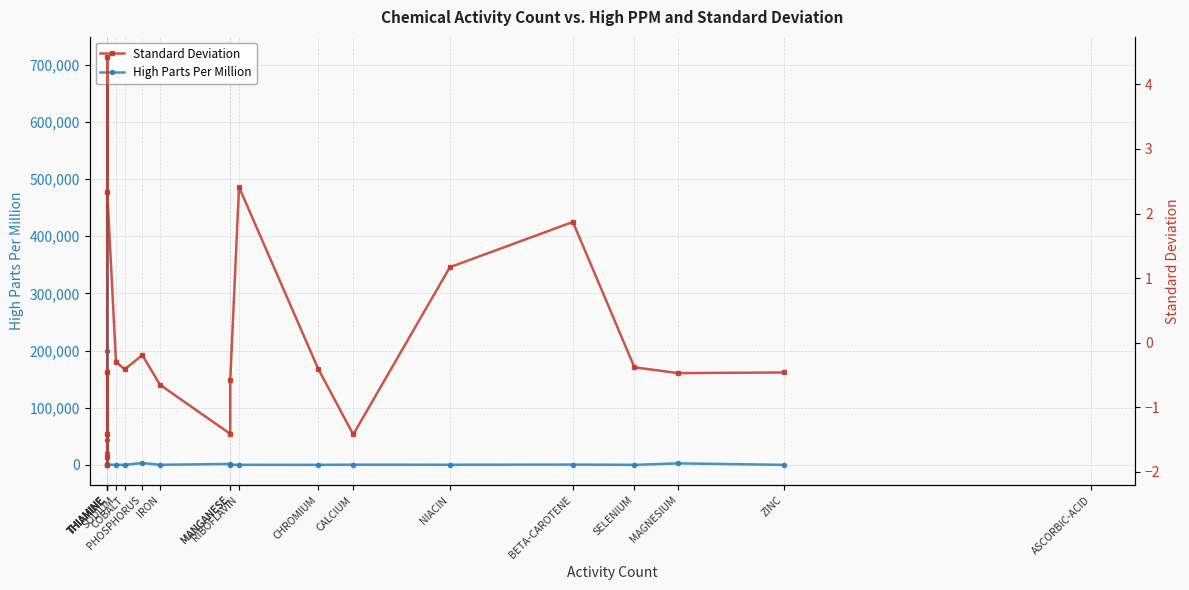

True or false: High Parts Per Million has a value of 46.0 at RIBOFLAVIN.

True